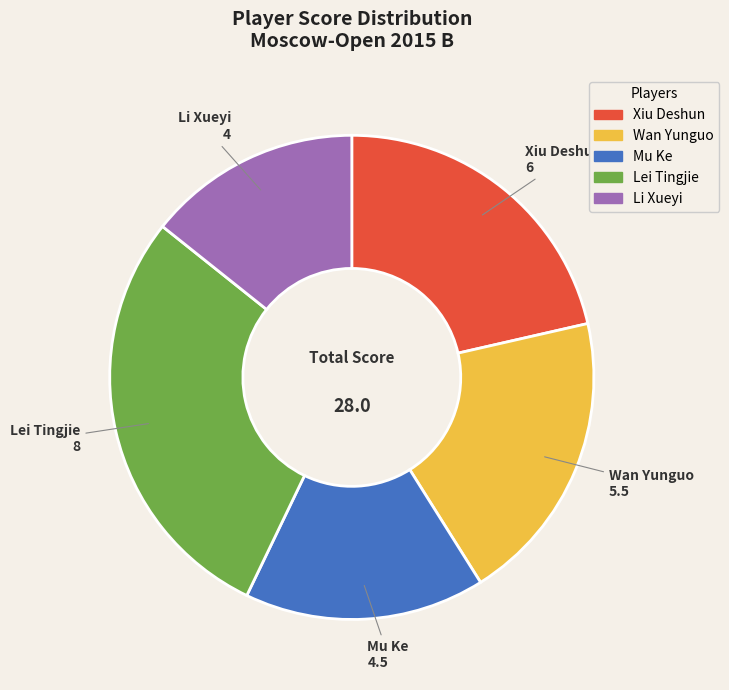

Which category has the smallest portion of the pie?

Li Xueyi